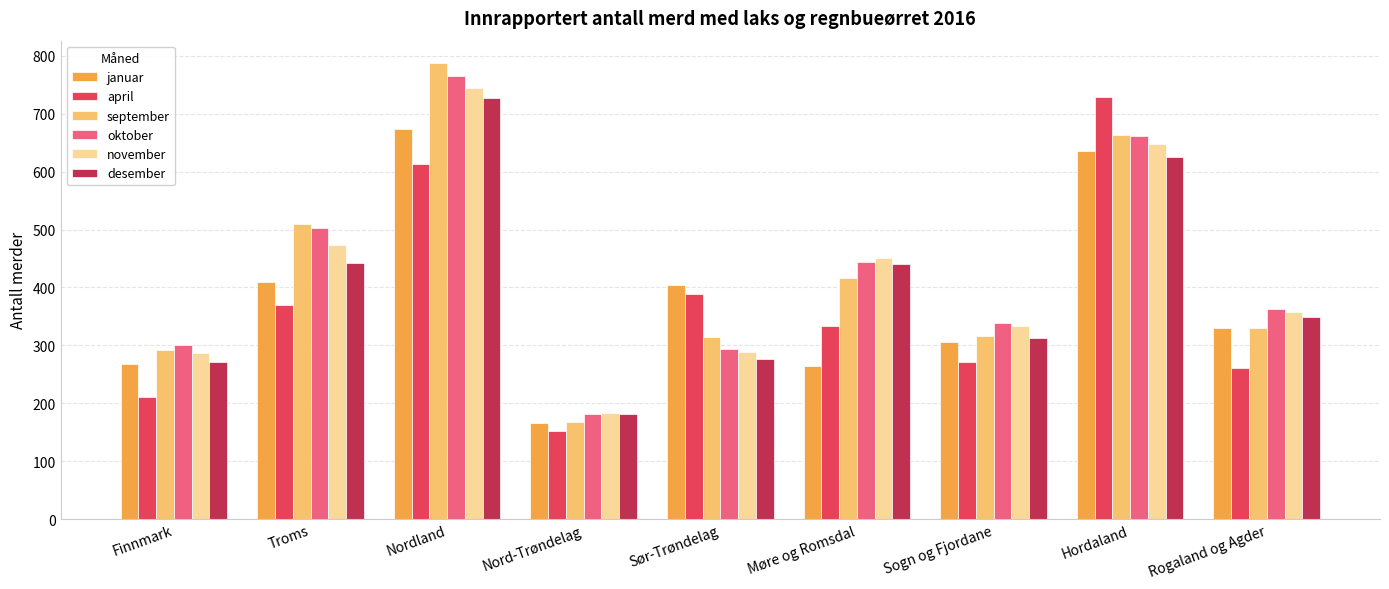

What is the value of the april bar at the 6th from the left?

334